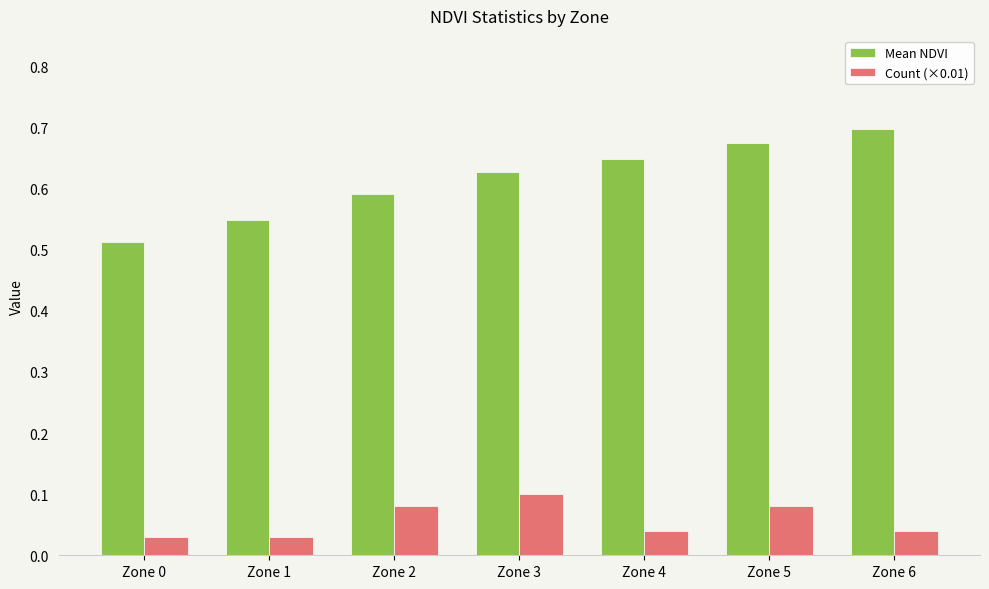

List the series in order of their peak value, highest first.

Mean NDVI, Count (×0.01)